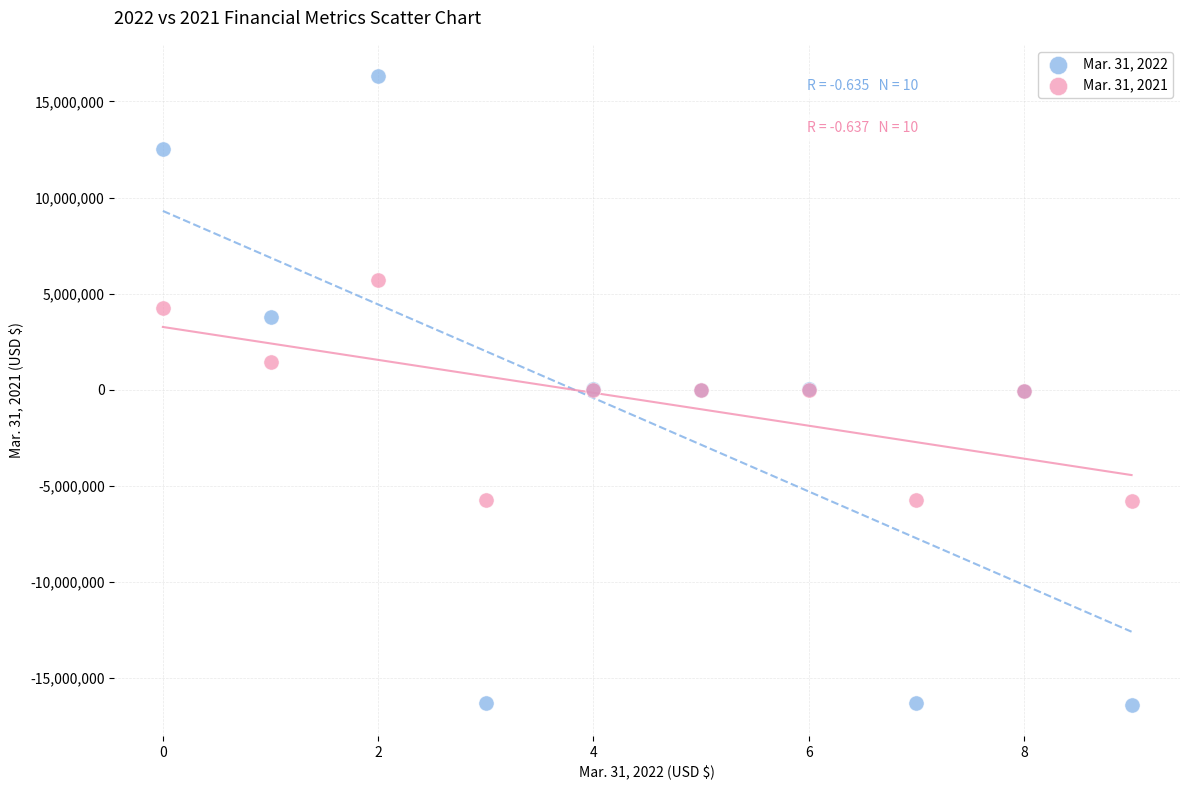

What are all the series names shown in the legend?

Mar. 31, 2022, Mar. 31, 2021